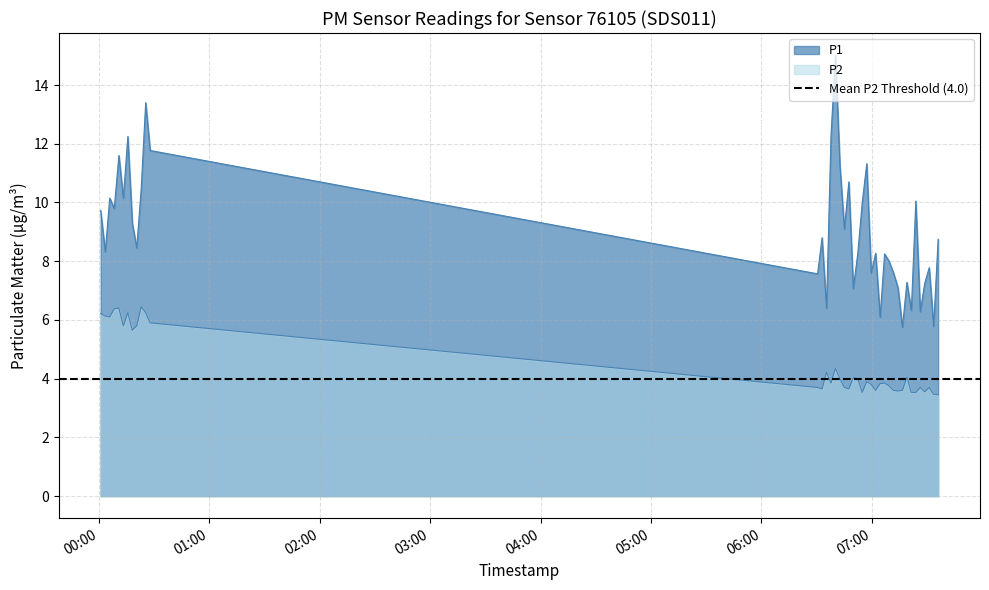

True or false: P2 and P1 intersect in this chart.

False